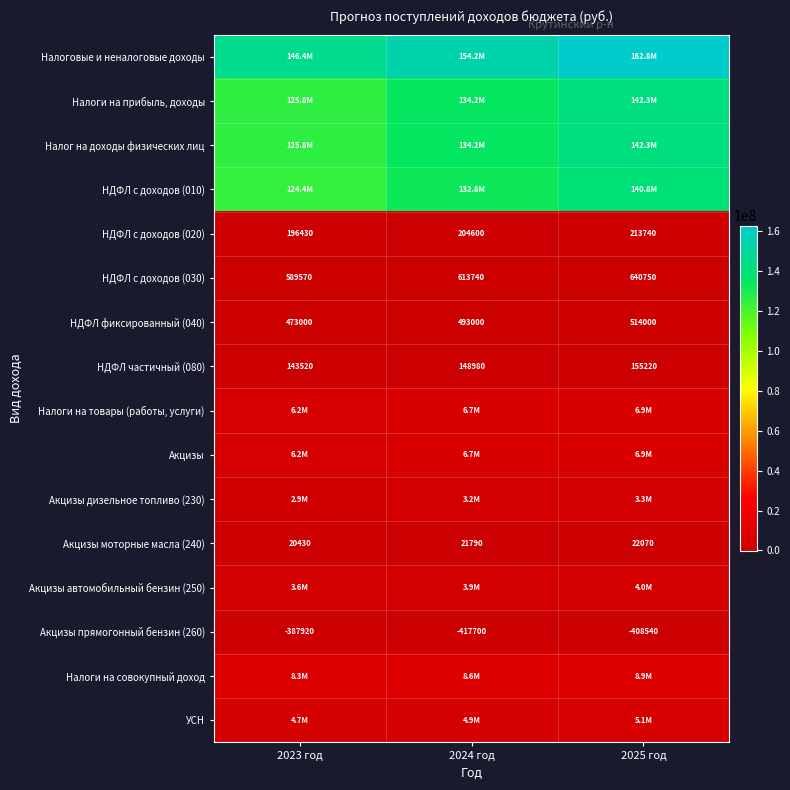

Count the number of data series in this chart.

16